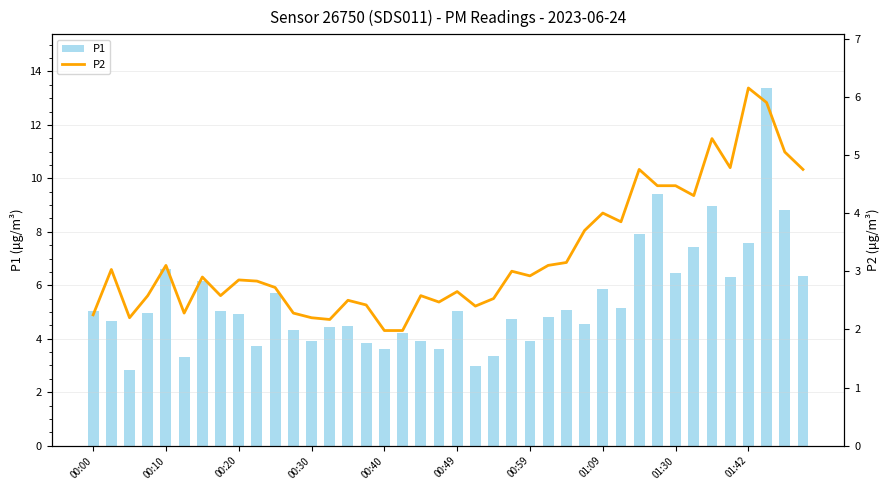

What is the value of the P2 bar at the 18th from the left?

2.0